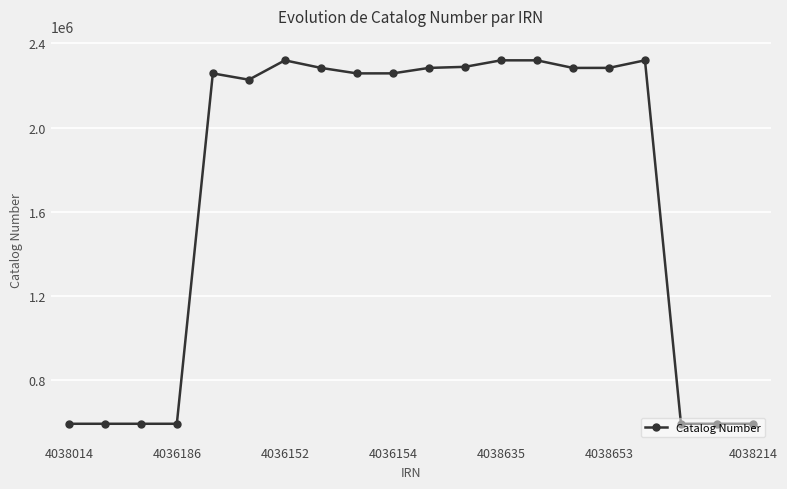

What is the average value?

1692628